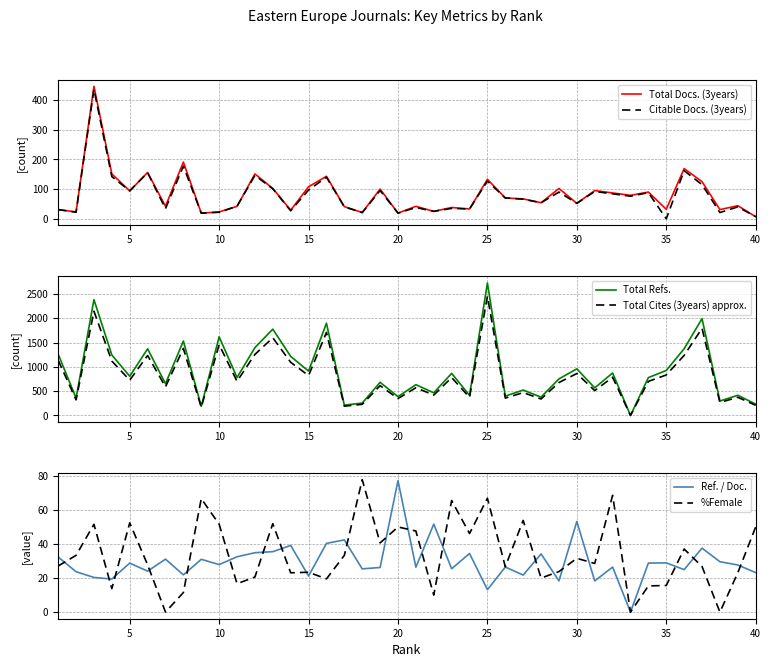

The value of Citable Docs. (3years) at 15 is 147. True or false?

False